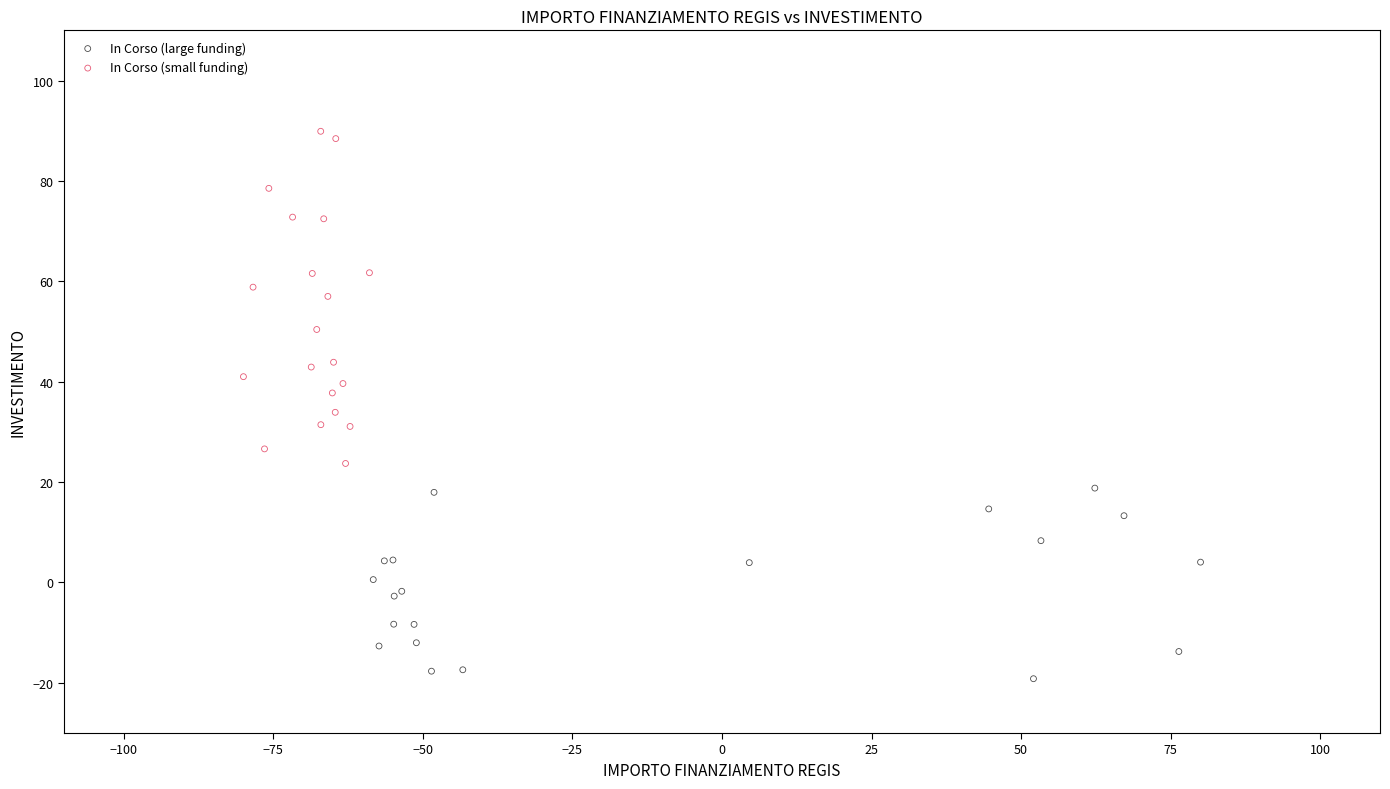

What are all the series names shown in the legend?

In Corso (large funding), In Corso (small funding)